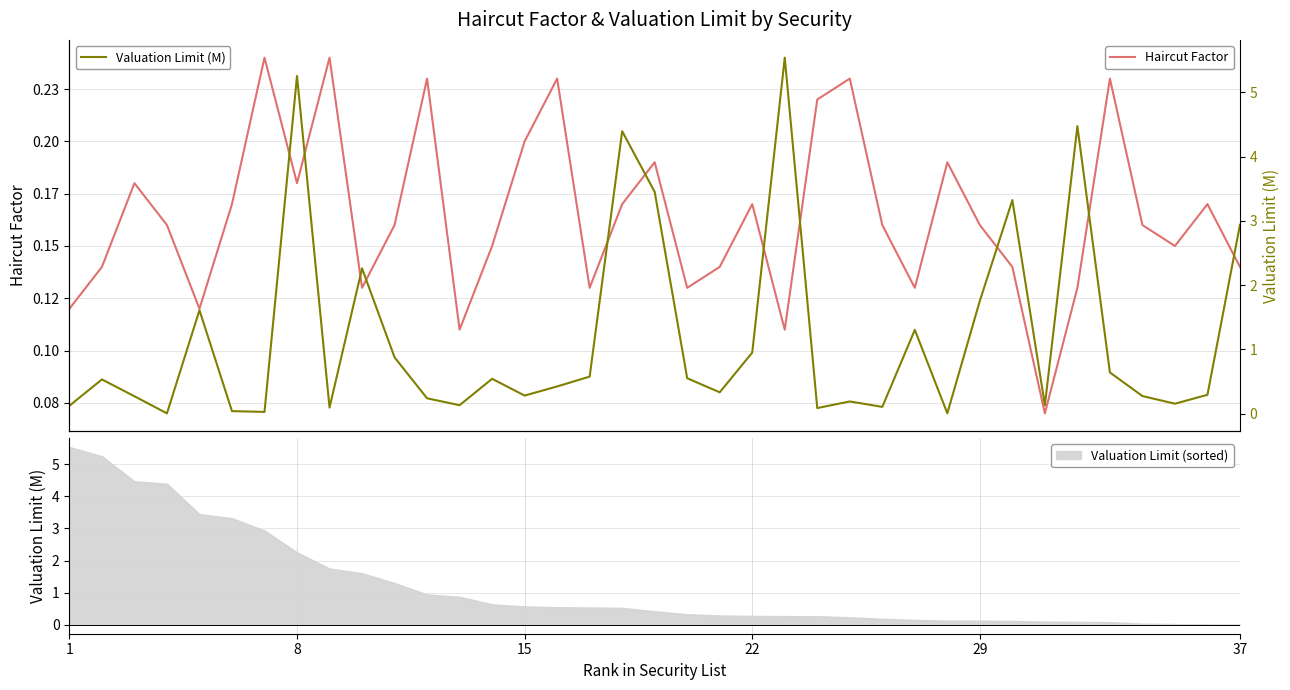

Which series has the widest spread of values?

Valuation Limit (M)